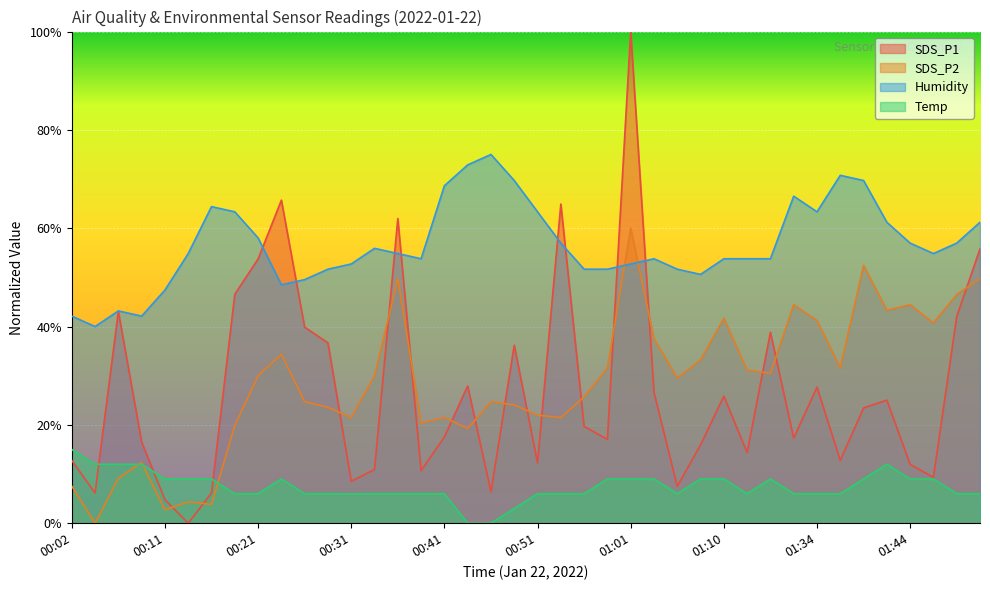

How many lines are shown in the chart?

4